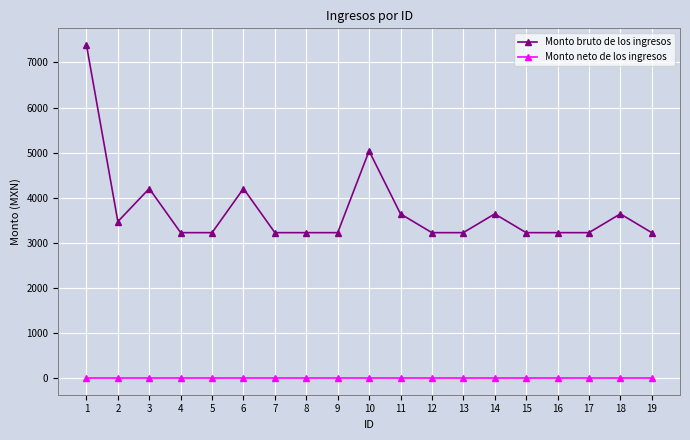

Which series has the largest total across all categories?

Monto bruto de los ingresos